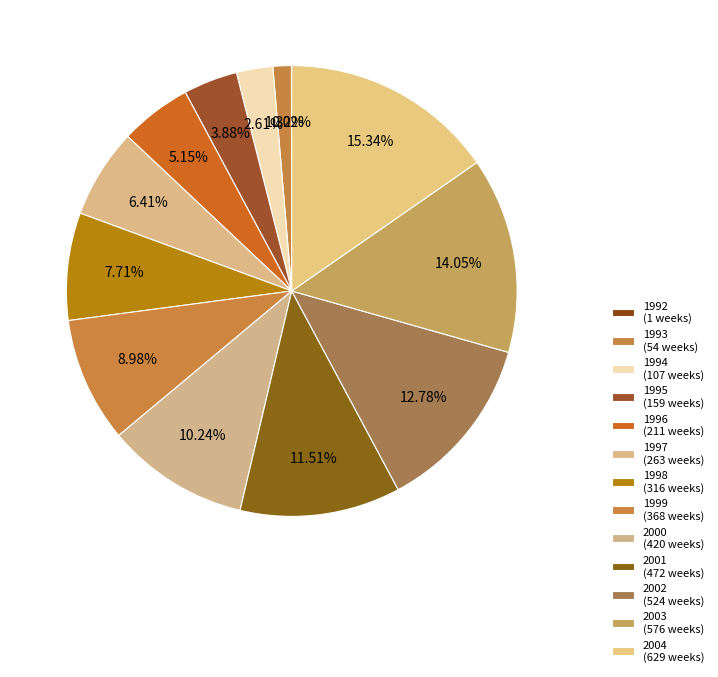

Which category has the biggest portion of the pie?

2004